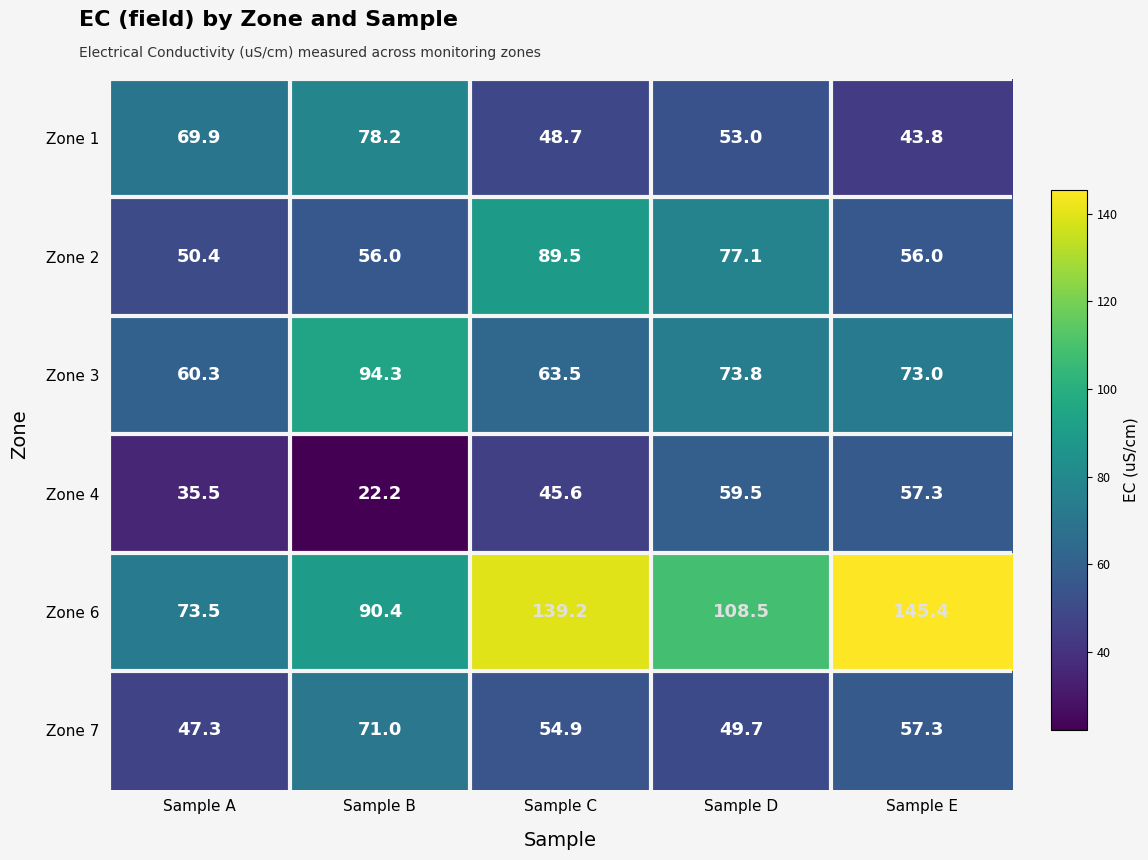

List the series in order of their peak value, lowest first.

Zone 4, Zone 7, Zone 1, Zone 2, Zone 3, Zone 6